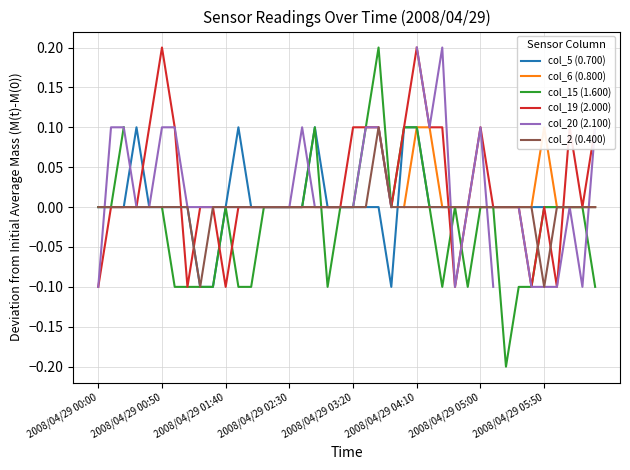

What is the total value across all series at 26?

0.3